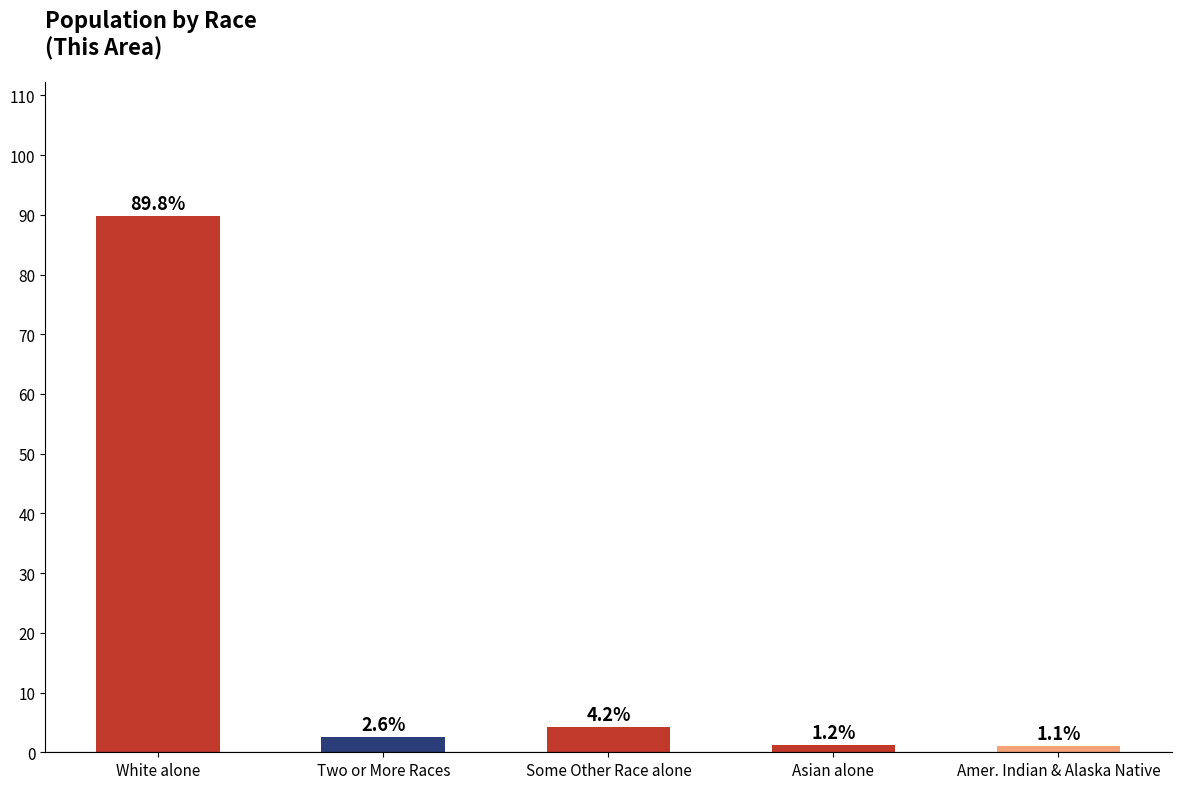

Reading right to left, extract all data points from this chart.

Amer. Indian & Alaska Native=1.1	Asian alone=1.2	Some Other Race alone=4.2	Two or More Races=2.6	White alone=89.8